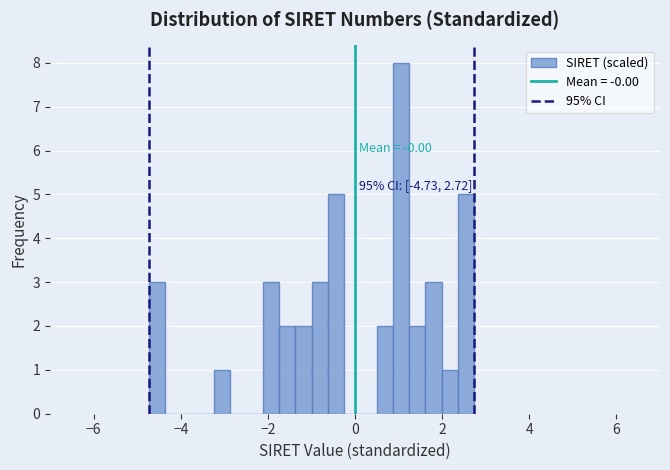

Around what value on the x-axis is the tallest bar? Give the approximate position of its centre, as read against the axis.

1.0